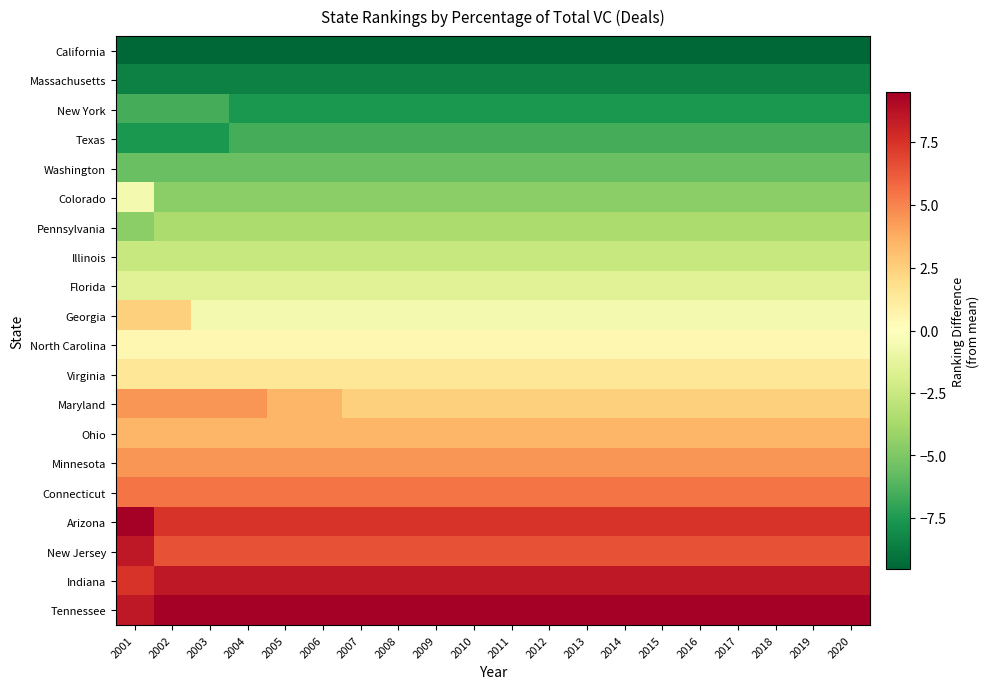

What is the total value across all series at 2011?

-1.1